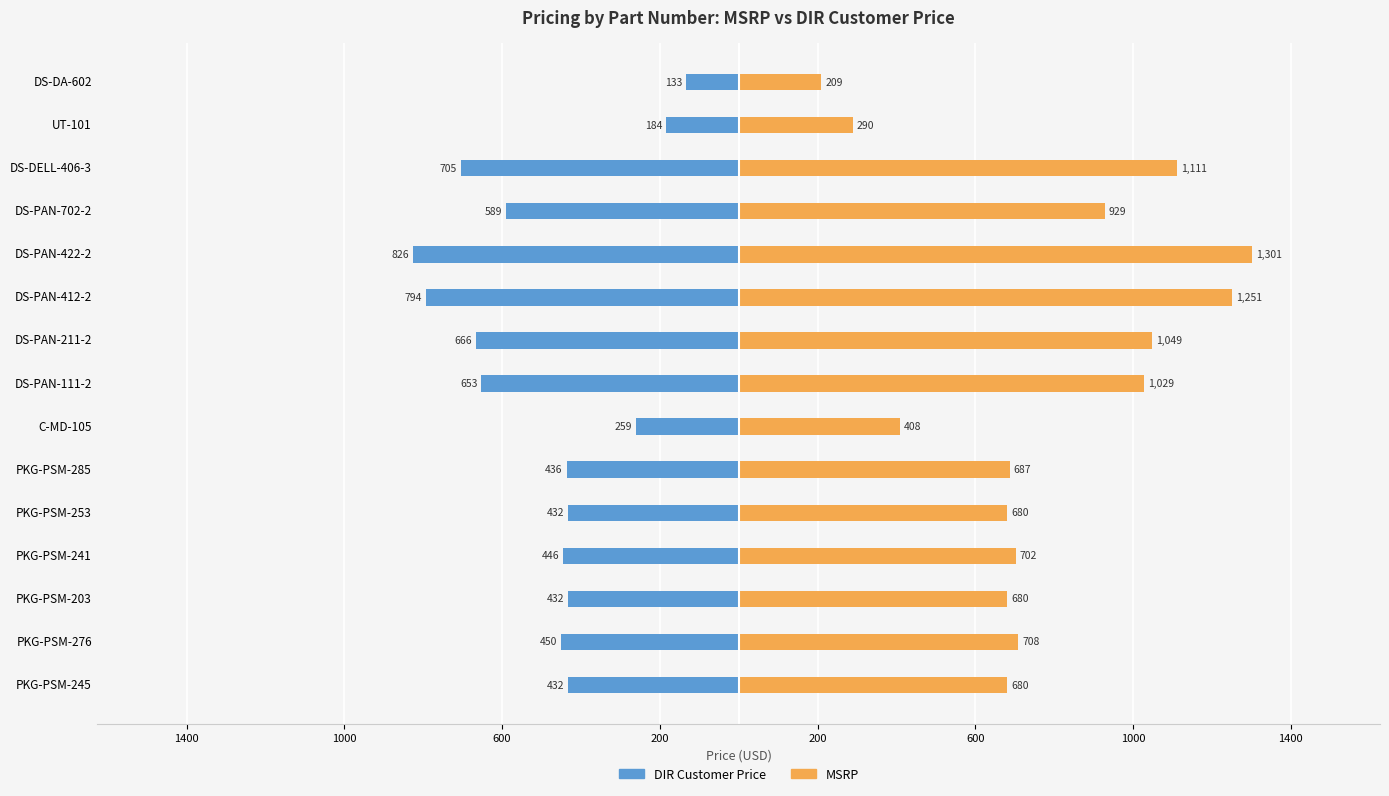

The value of DIR Customer Price at DS-PAN-422-2 is -1186.2. True or false?

False